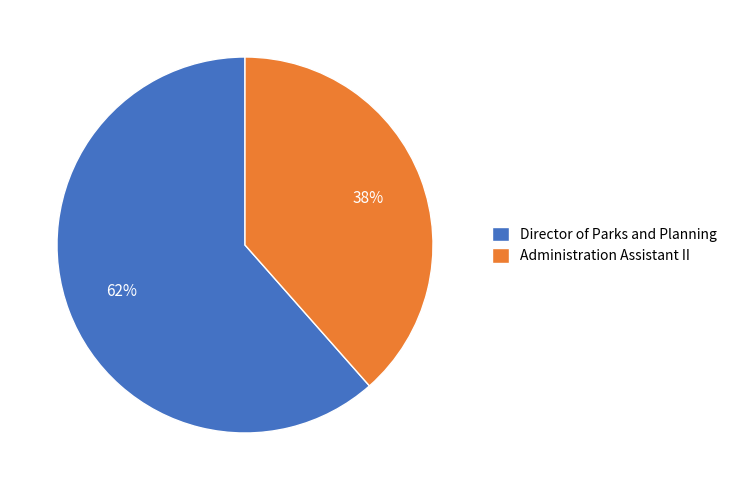

Which slice is the smallest?

Administration Assistant II